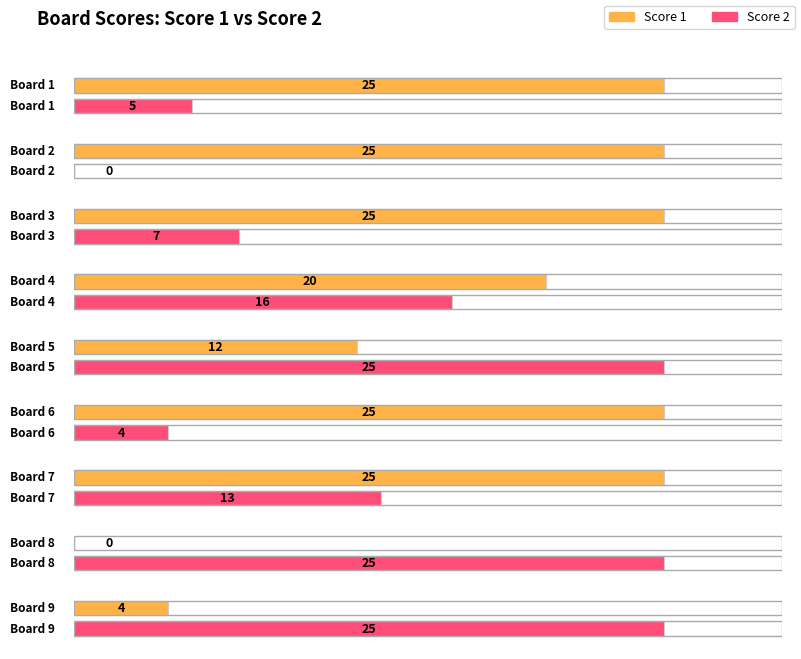

Which series changed the most between 1 and 4?

Score 2